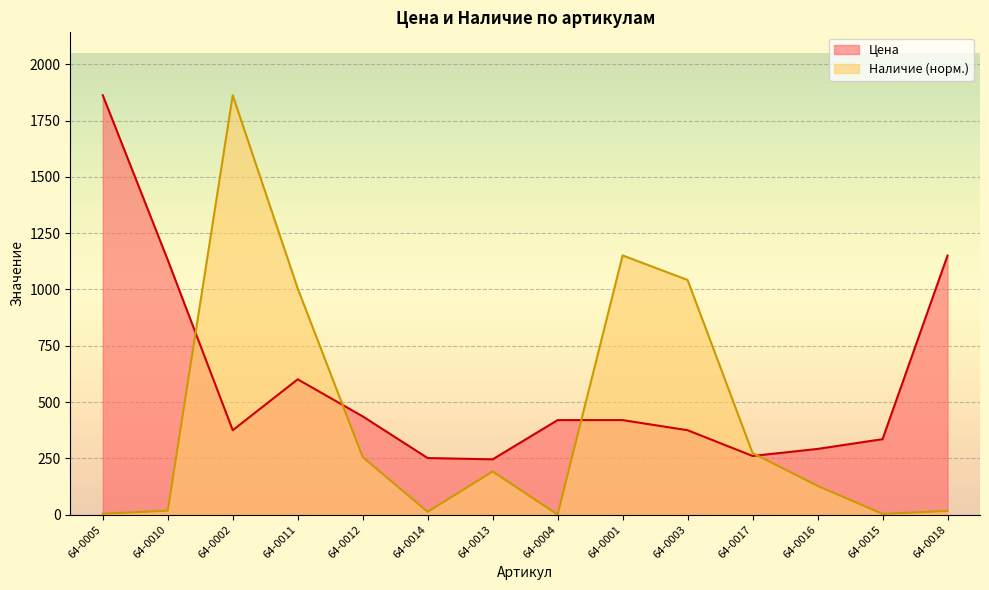

Which has a higher value, 64-0011 or 64-0004?

64-0011